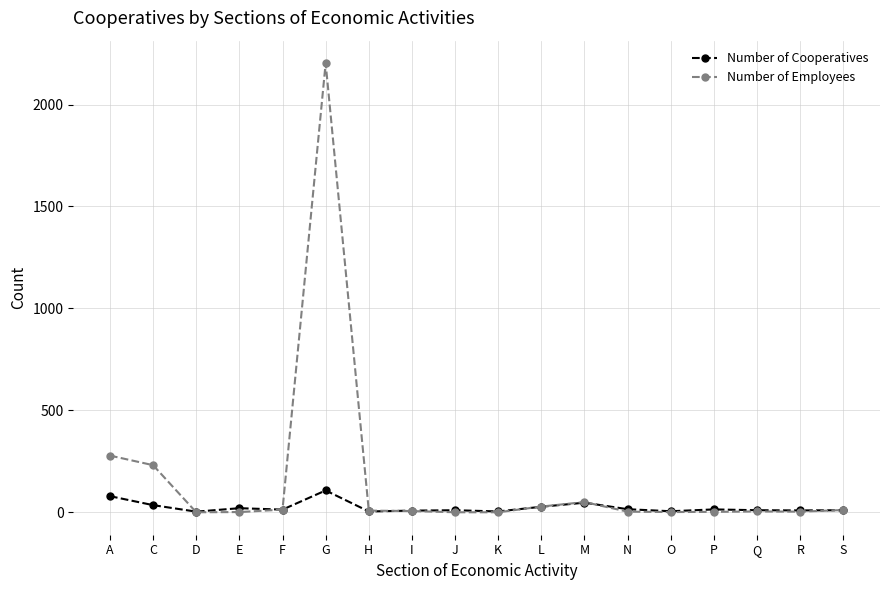

What is the label of the 17th point from the right?

C